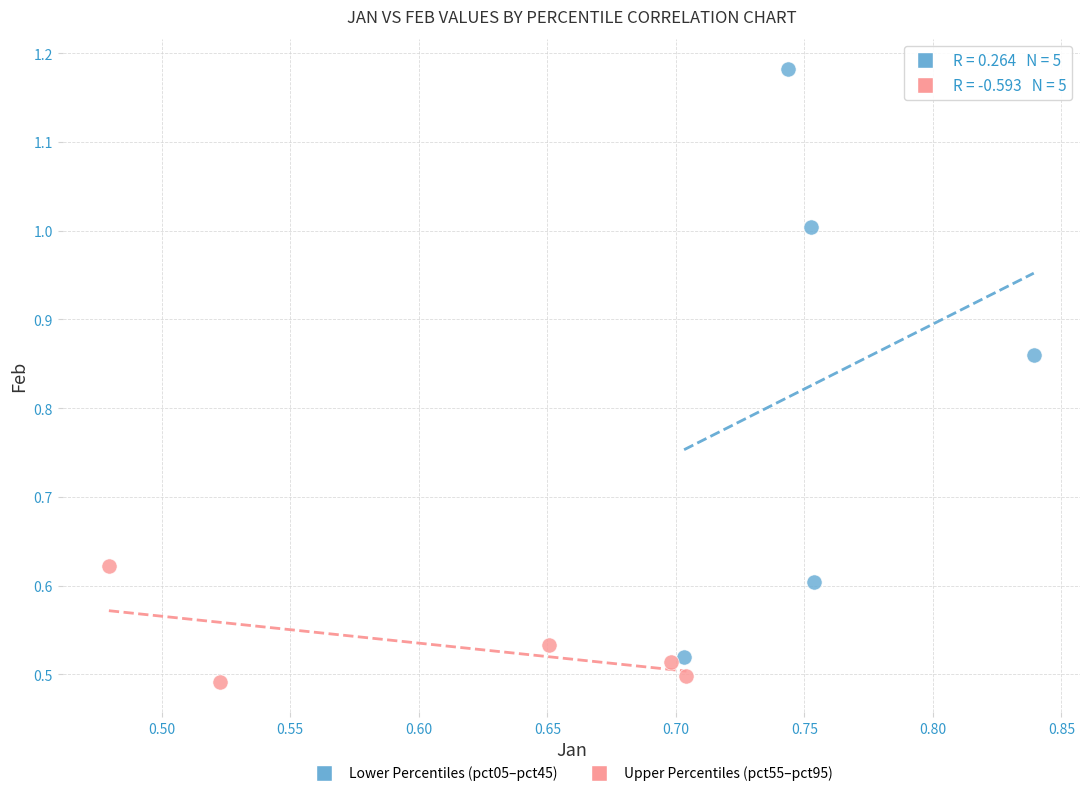

Which series contains the highest Y value?

Lower Percentiles (pct05–pct45)